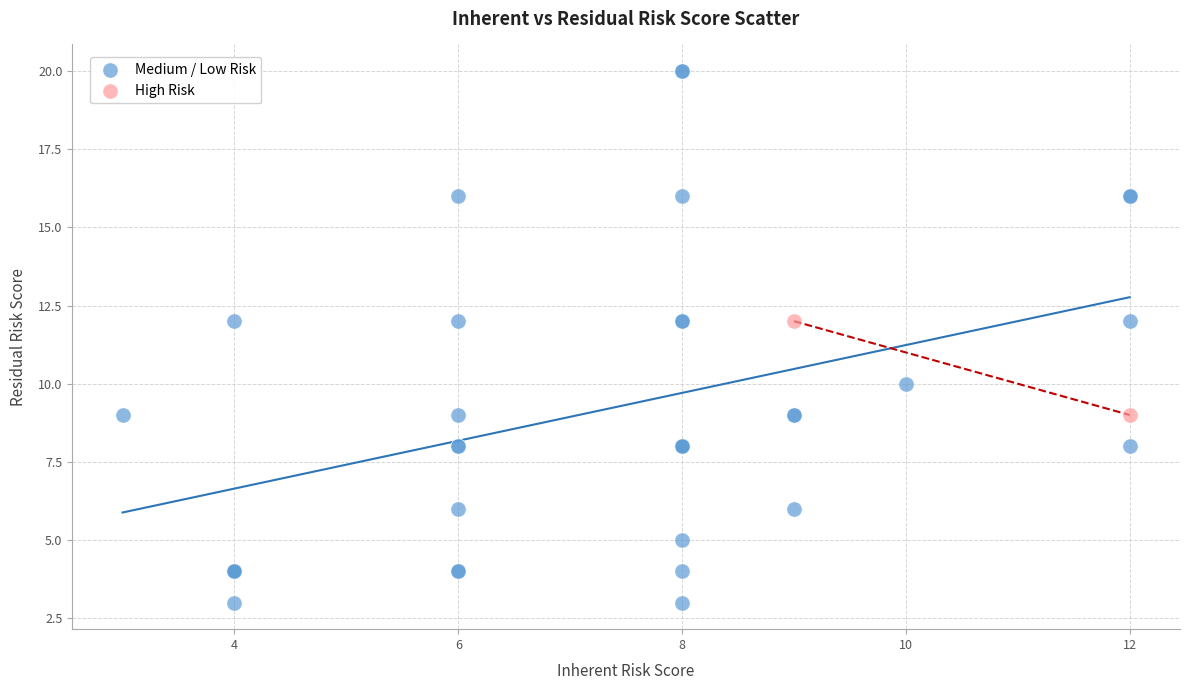

What are all the series names shown in the legend?

Medium / Low Risk, High Risk